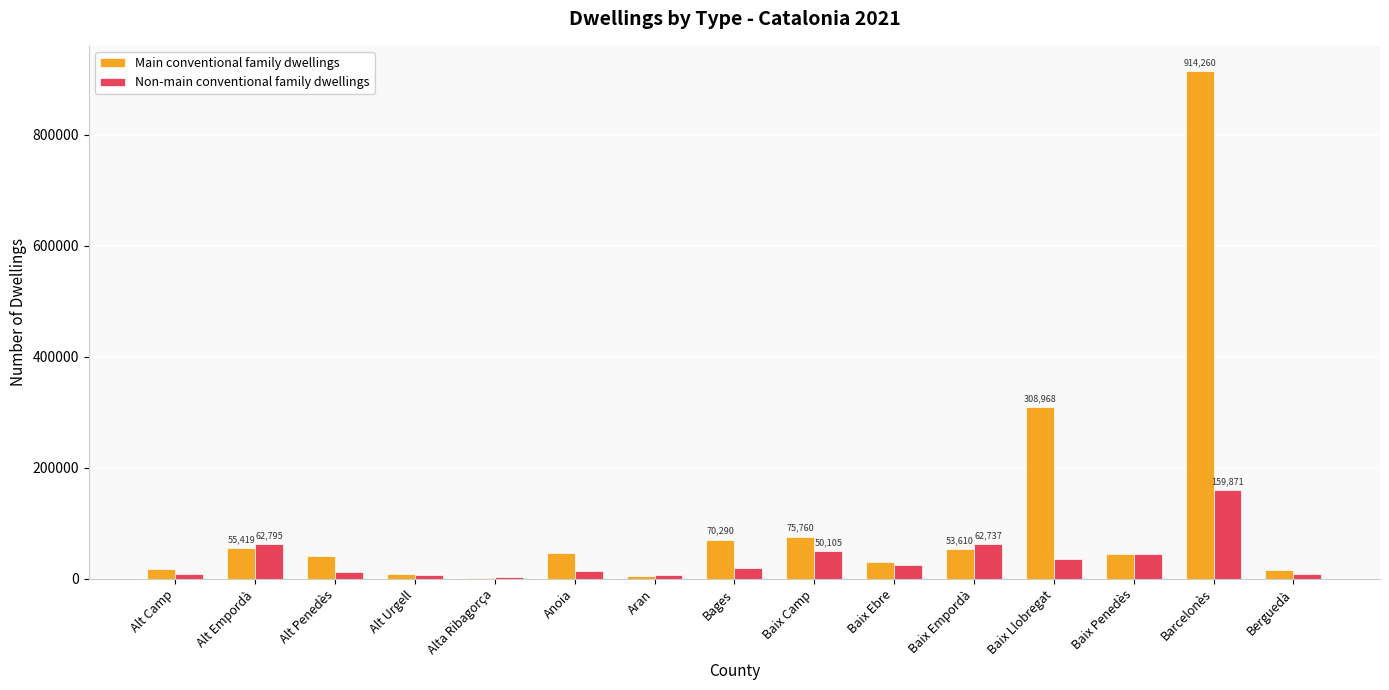

At which label is Main conventional family dwellings closest to 457996?

Baix Llobregat